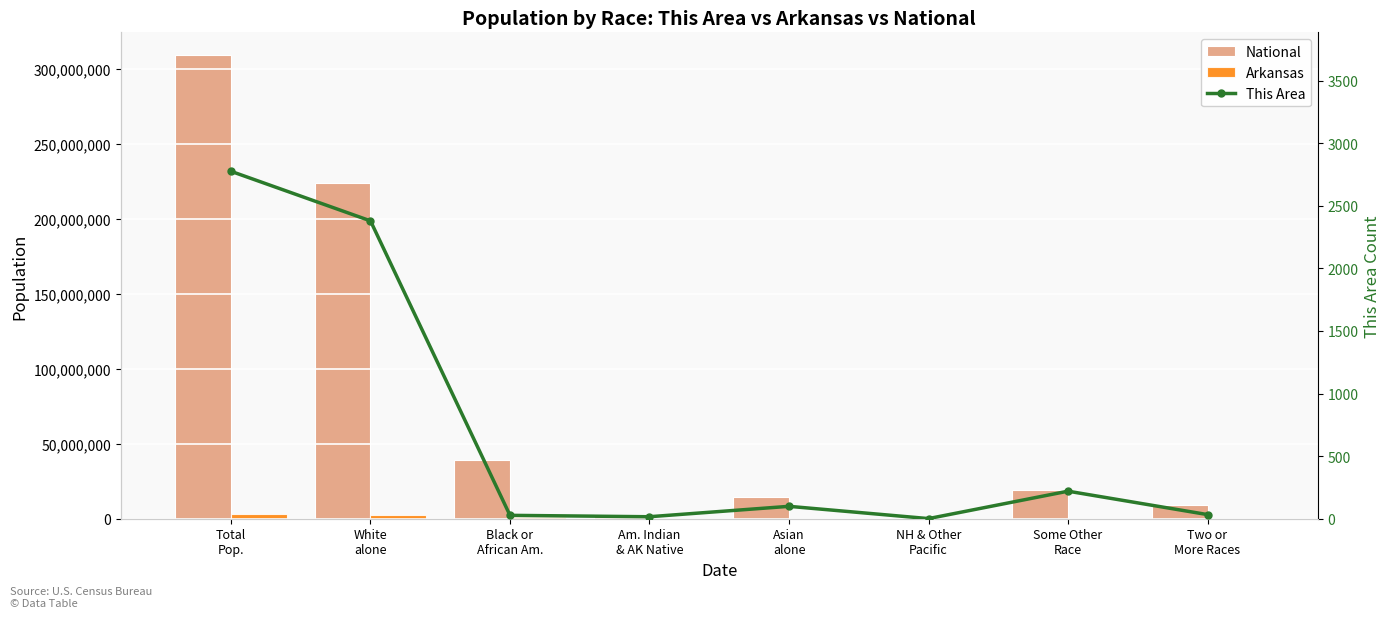

What is the difference between the second highest and minimum values in the This Area series?

2378